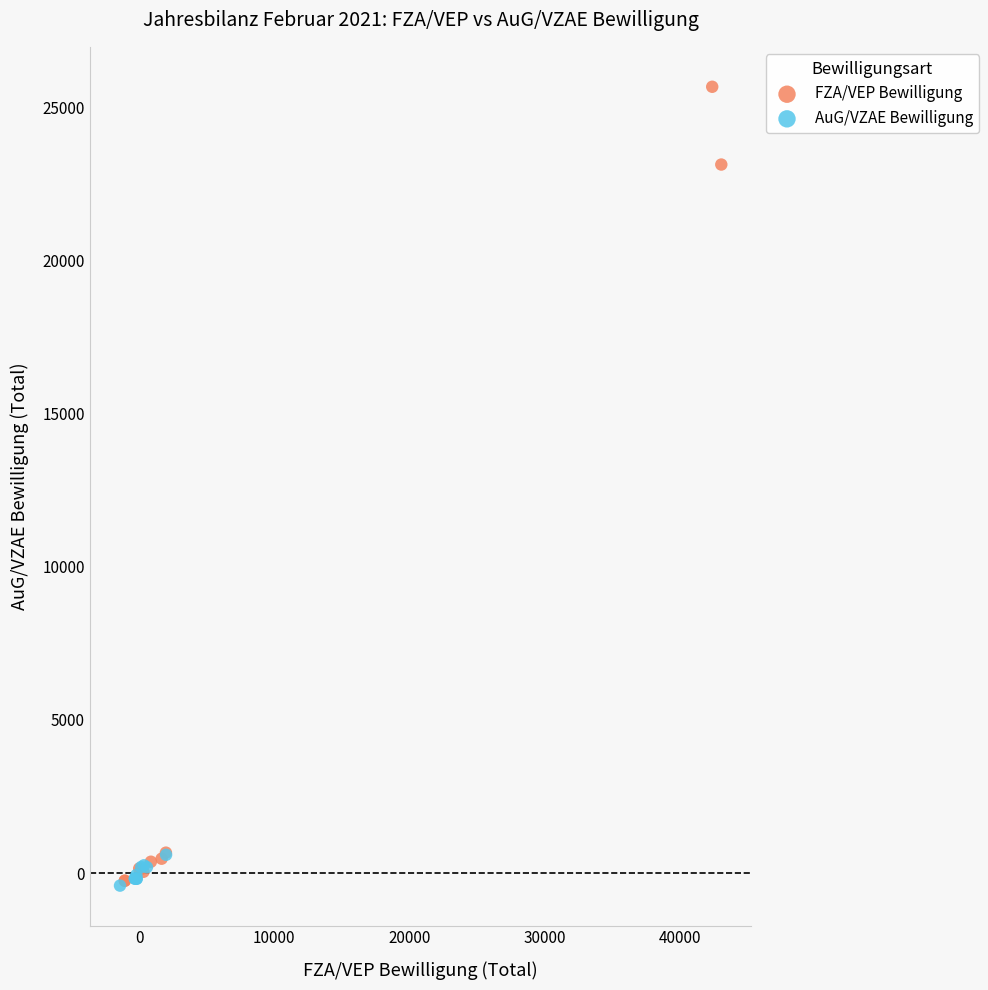

Which series contains the highest Y value?

FZA/VEP Bewilligung